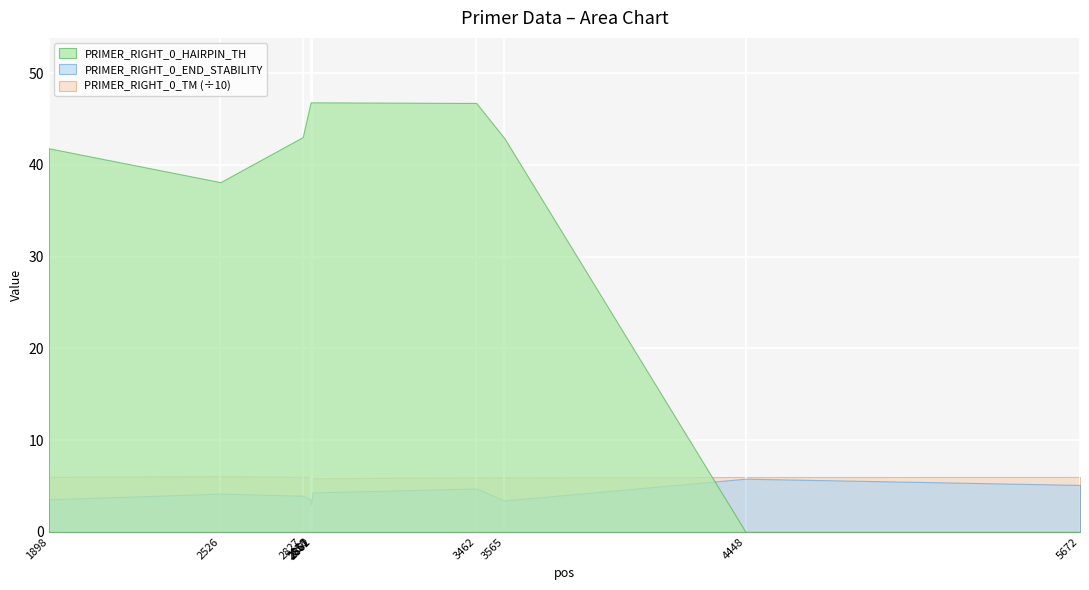

List the series in order of their peak value, highest first.

PRIMER_RIGHT_0_TM, PRIMER_RIGHT_0_HAIRPIN_TH, PRIMER_RIGHT_0_END_STABILITY